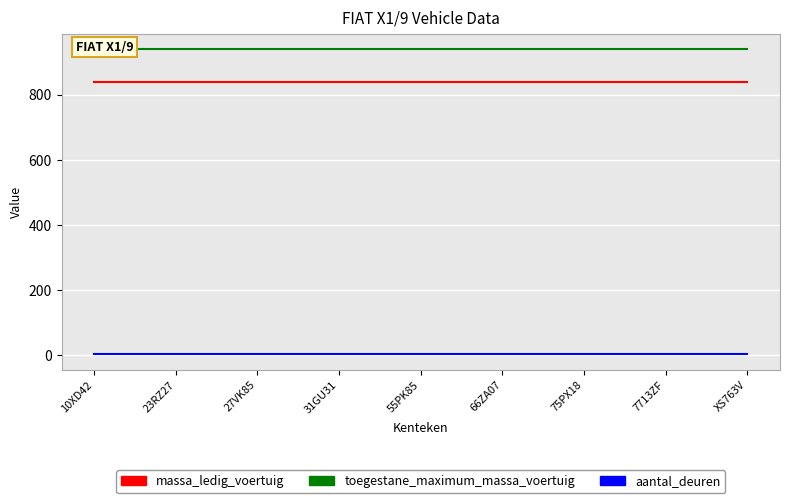

Is the value of massa_ledig_voertuig at 55PK85 greater than the value of toegestane_maximum_massa_voertuig at 10XD42?

No